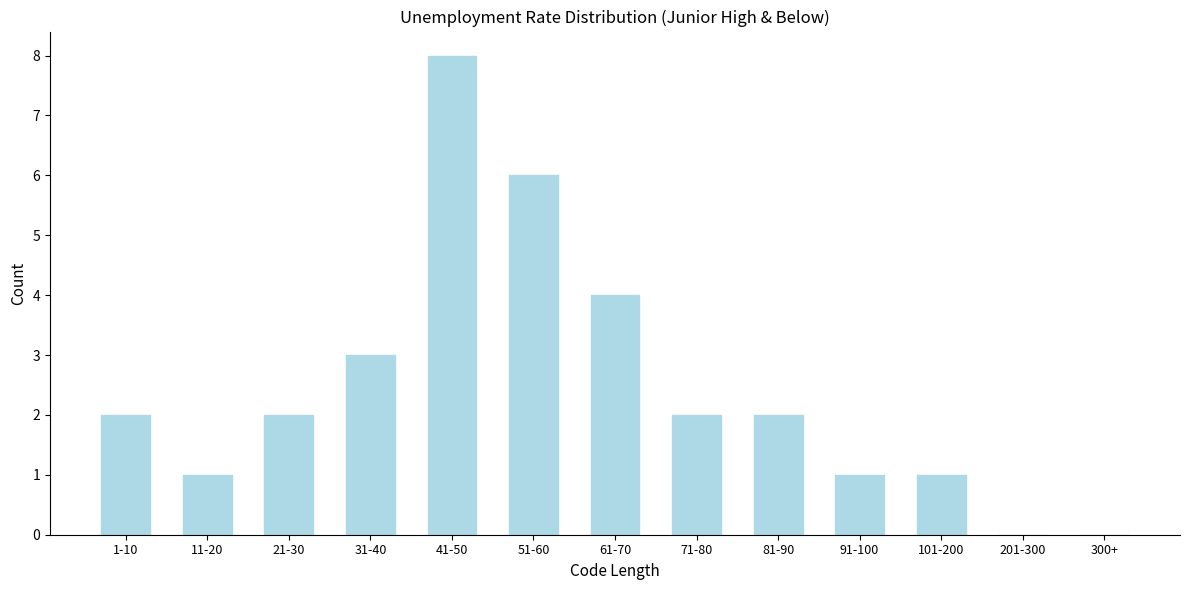

Reading left to right, what are all the values shown in this chart?

1-10=2	11-20=1	21-30=2	31-40=3	41-50=8	51-60=6	61-70=4	71-80=2	81-90=2	91-100=1	101-200=1	201-300=0	300+=0